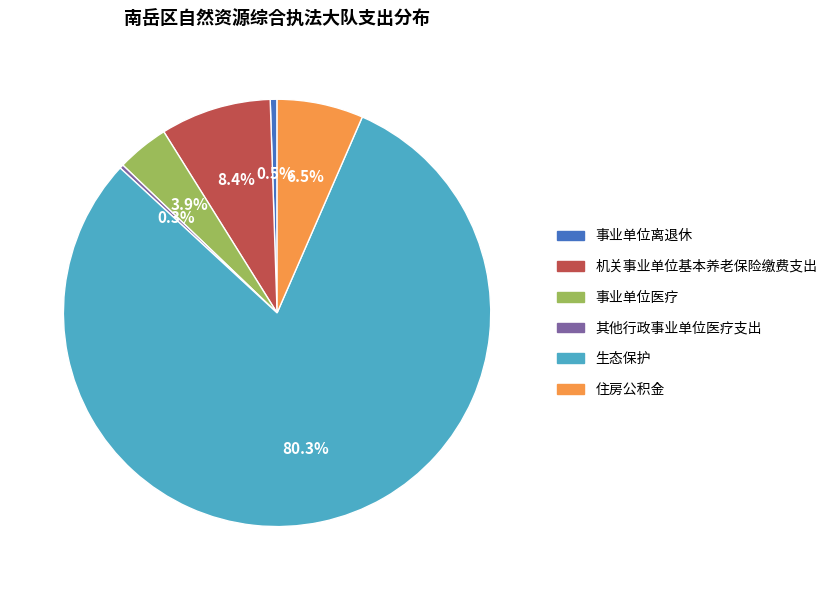

To the nearest percent, what is the difference between the largest and smallest slice percentages?

80%